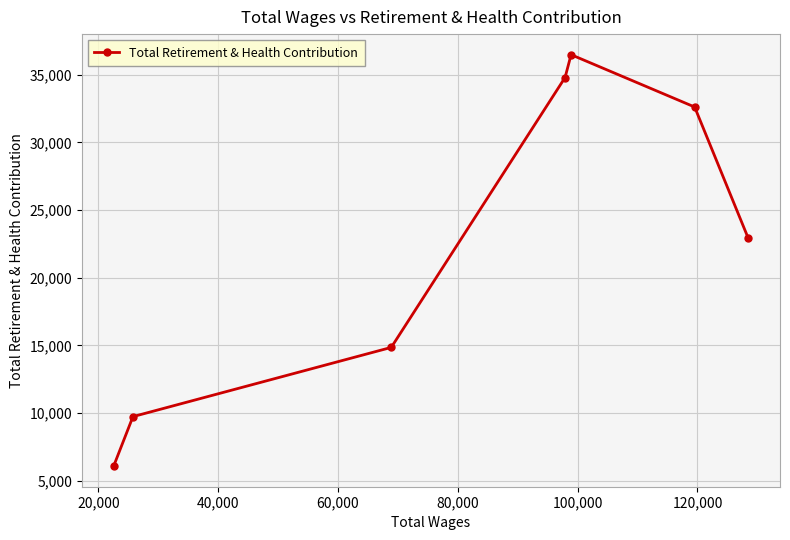

What is the value of the 7th point from the left?

22911